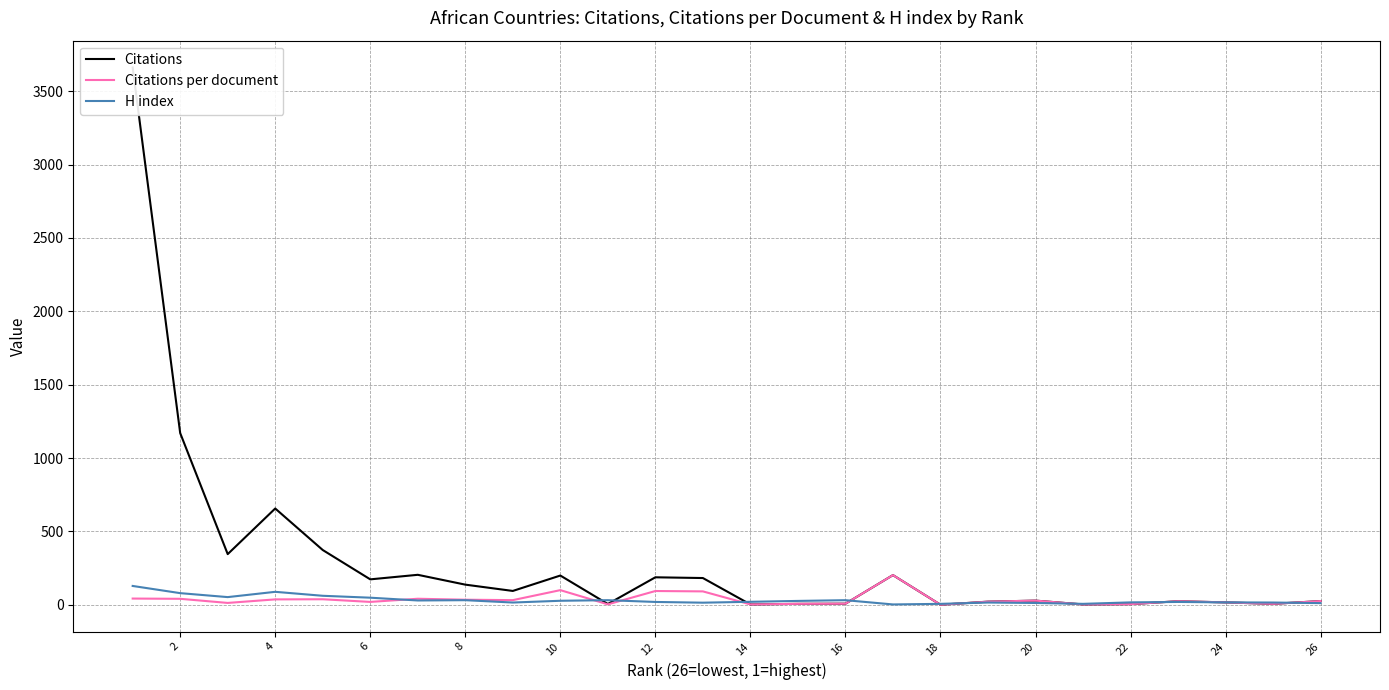

How many data points does each series have?

26